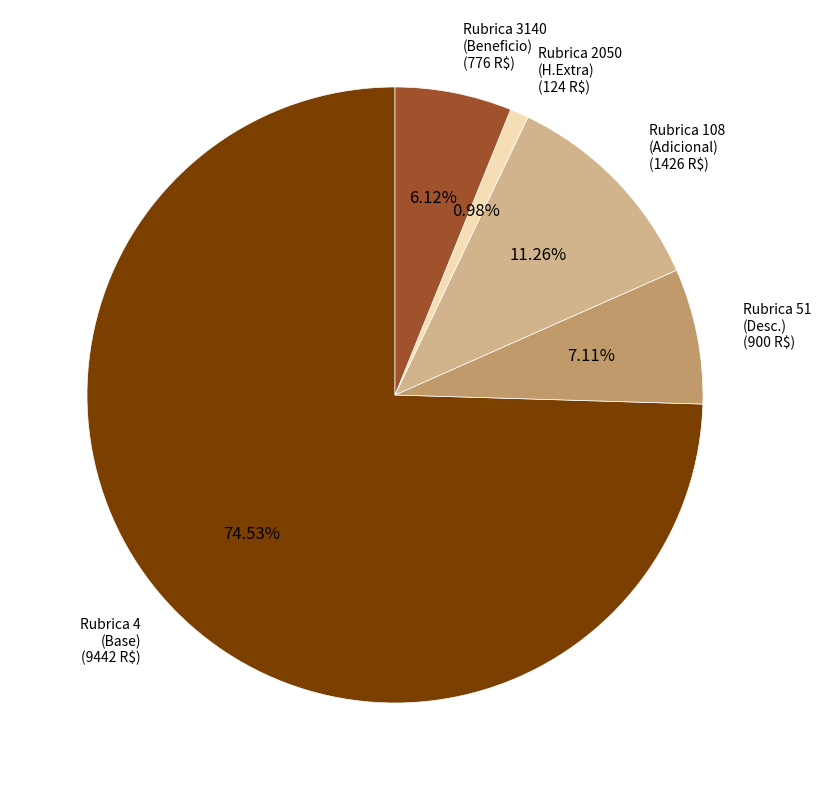

Which category accounts for the majority?

Rubrica 4 (Base)